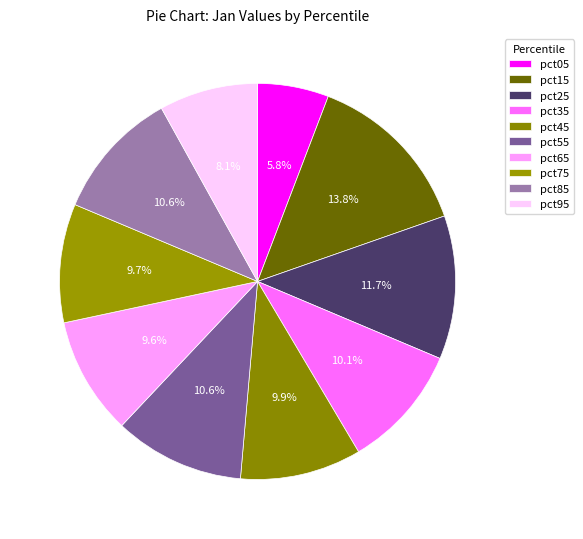

How many segments does this pie chart have?

10